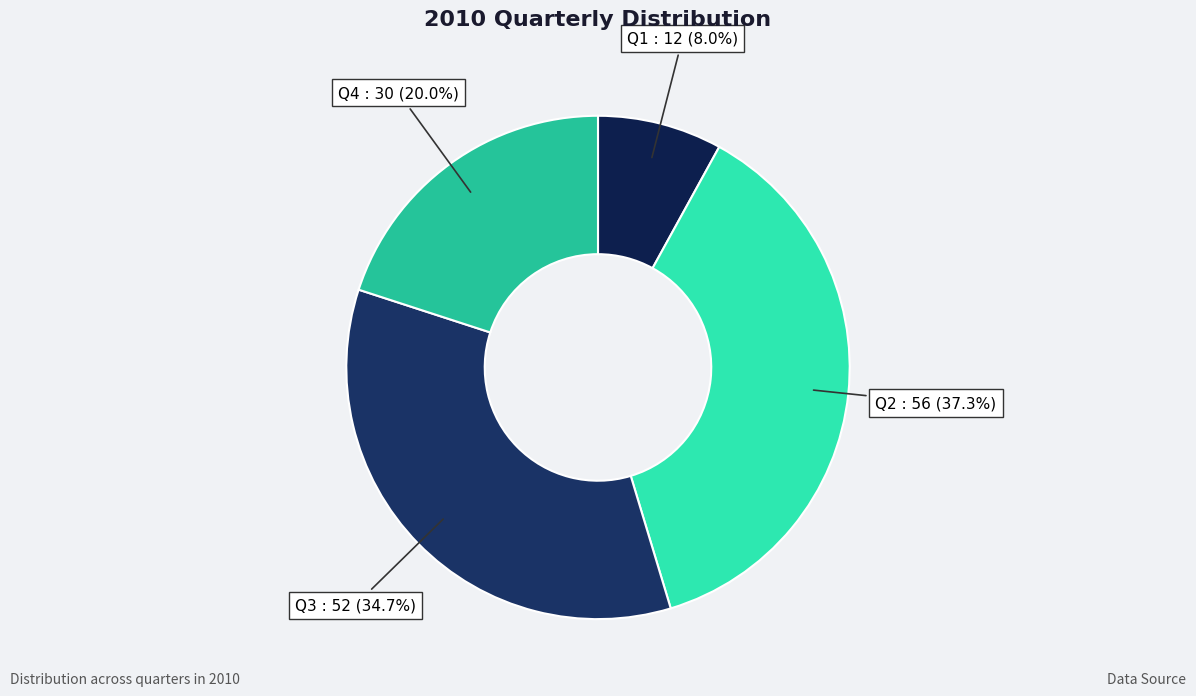

Is the sum of Q3 and Q1 greater than half?

No